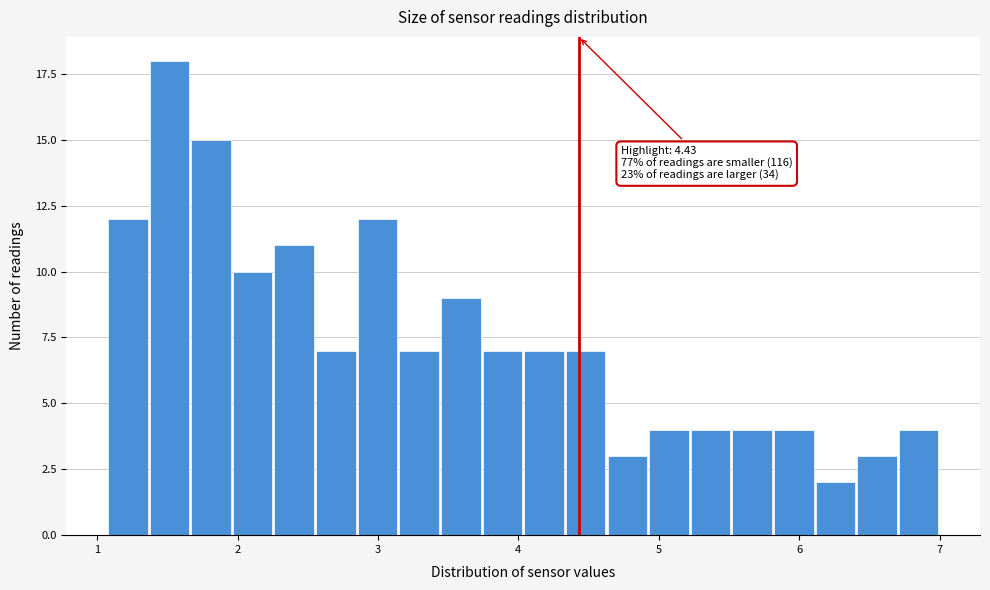

Read against the x-axis, roughly where is the centre of the tallest bar?

1.5